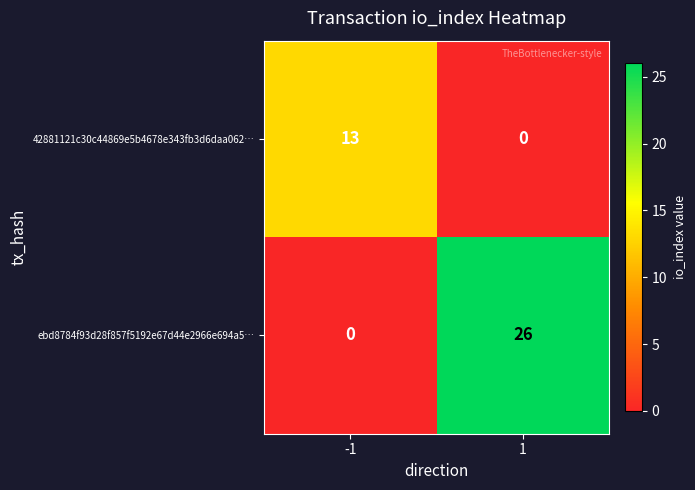

At how many categories does at least one series exceed 14?

1